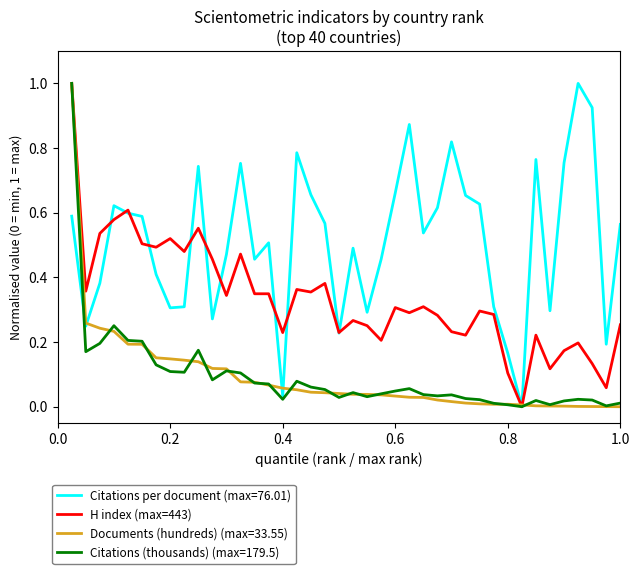

What is the maximum value shown in the chart?

1.0